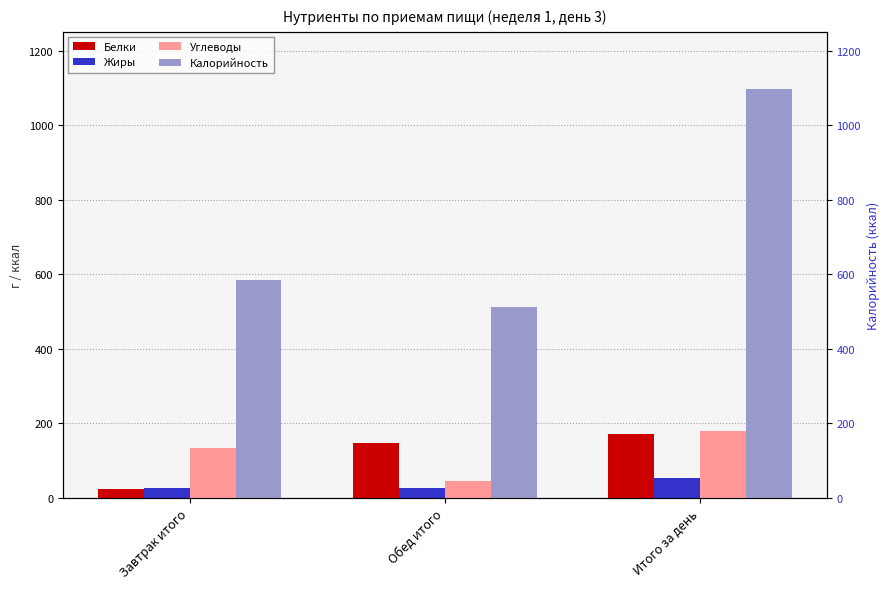

At Обед итого, list the series in order from largest to smallest.

Калорийность, Белки, Углеводы, Жиры